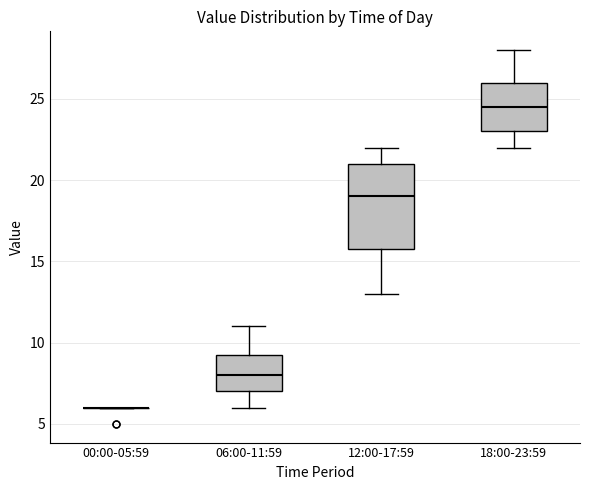

Which box is the tallest, from its lower edge to its upper edge?

12:00-17:59